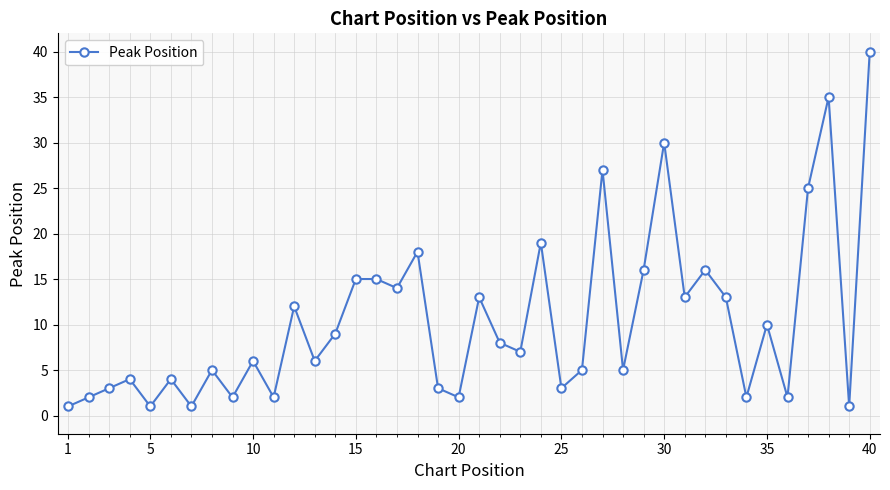

What is the average value?

10